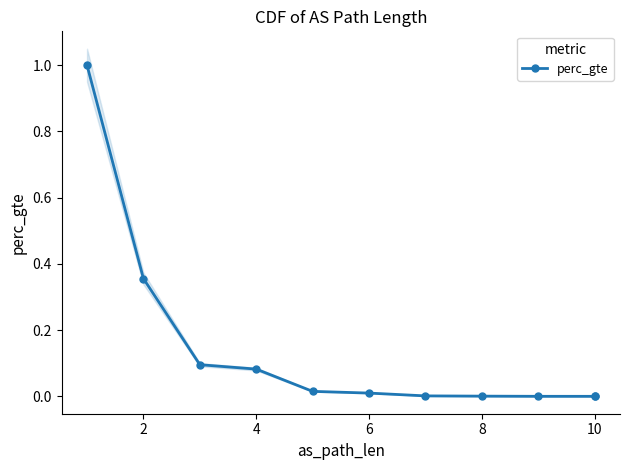

How many positive values are there?

10